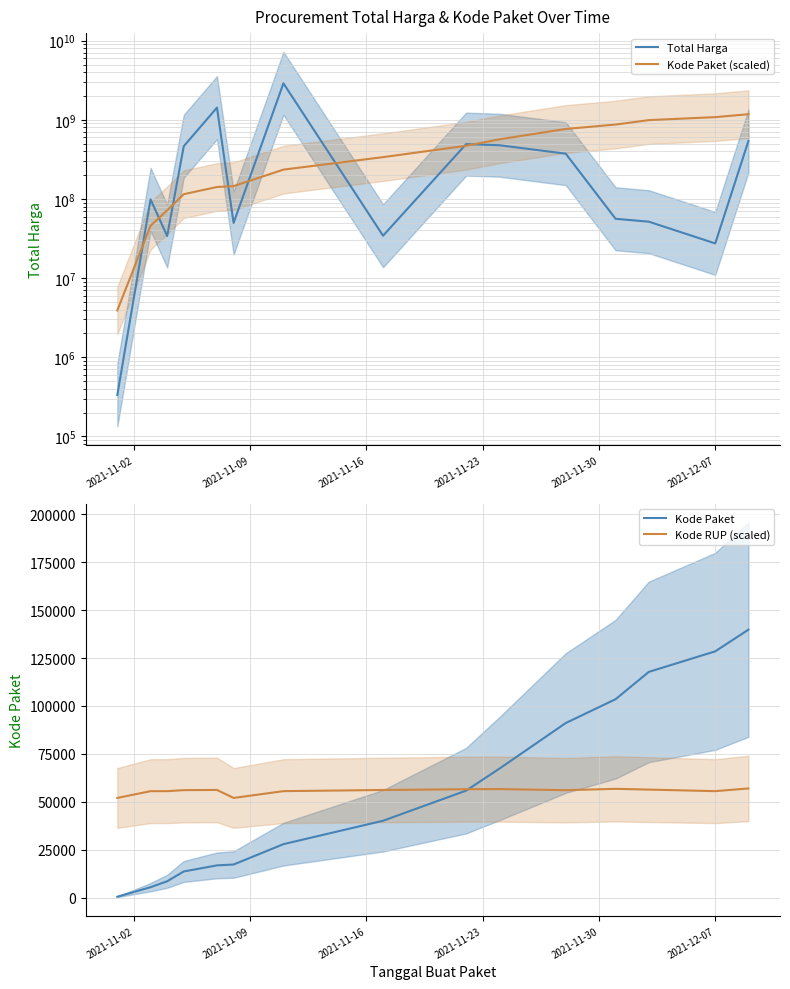

Is it true that Kode Paket equals 128516.0 at 2021-12-07?

True